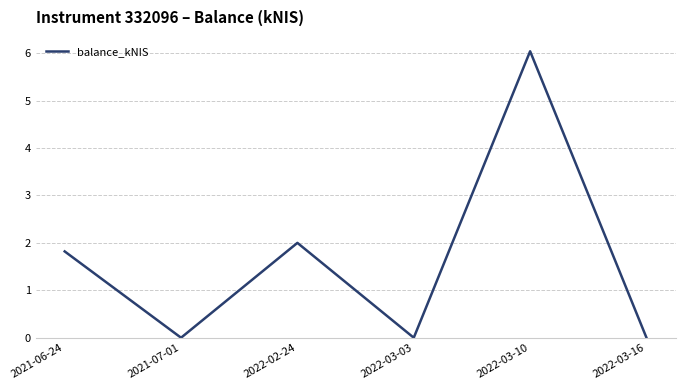

What position from the left is 2021-06-24?

1